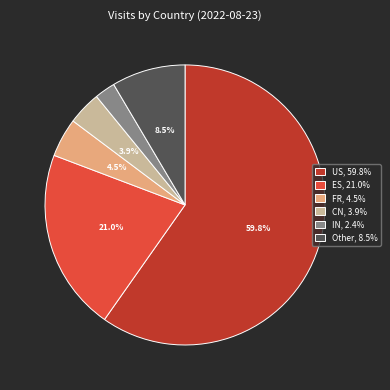

Which slice is the smallest?

IN